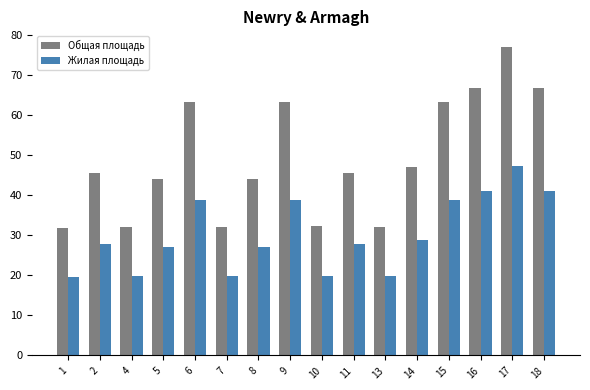

What is the sum of the Жилая площадь values at 6 and 16?

79.7